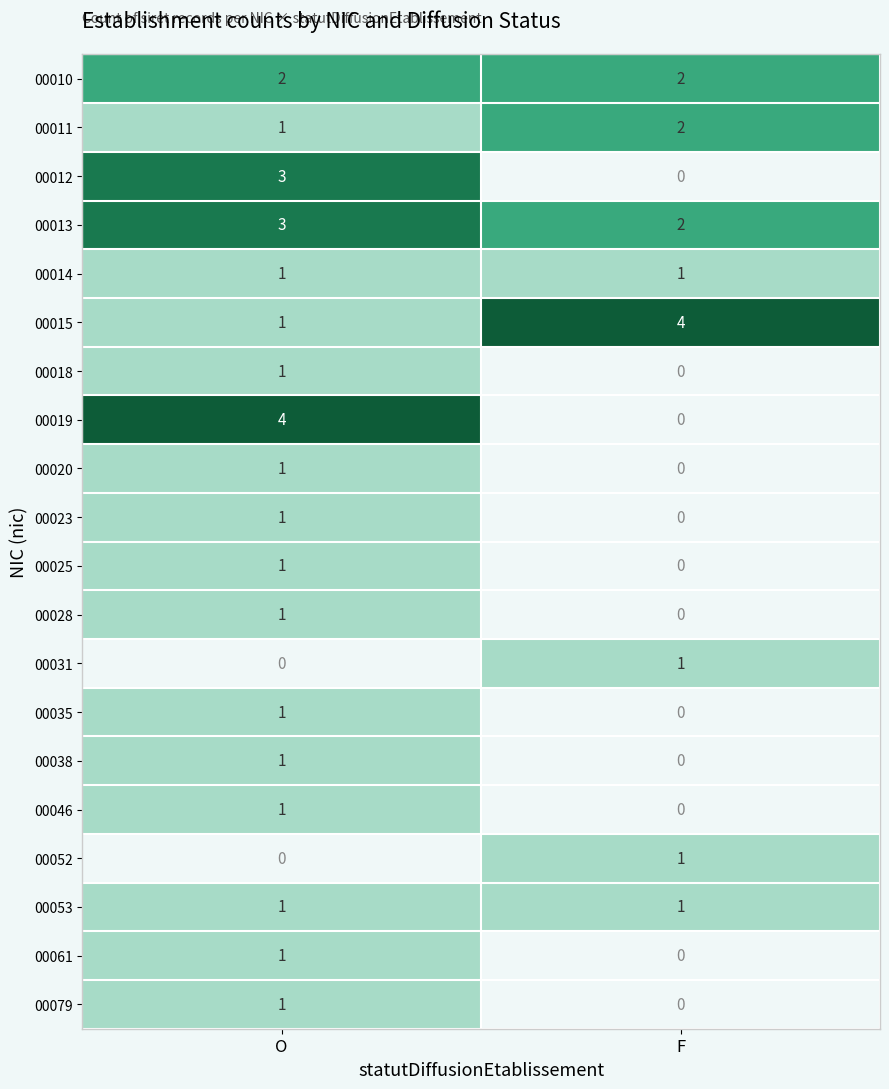

Between O and F, which is larger?

O